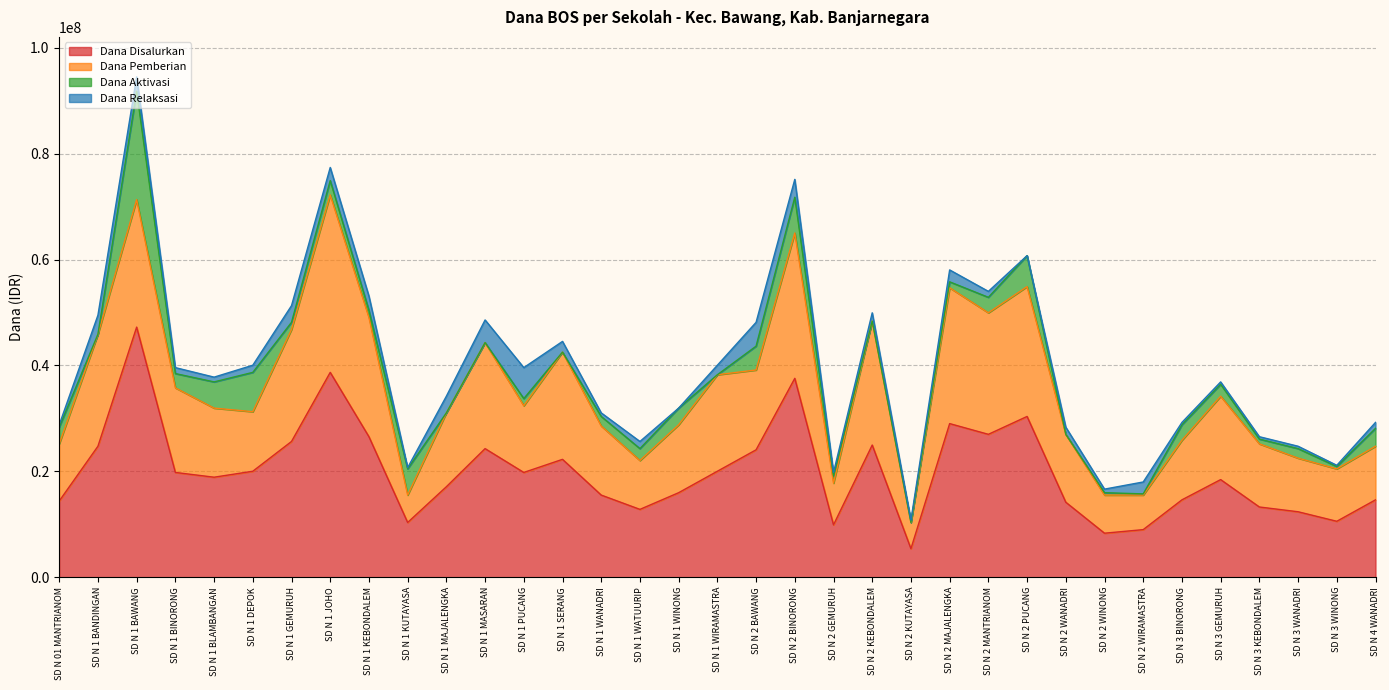

Reading right to left, list all the values displayed in this chart.

Dana Disalurkan: SD N 4 WANADRI=14625000	SD N 3 WINONG=10575000	SD N 3 WANADRI=12375000	SD N 3 KEBONDALEM=13275000	SD N 3 GEMURUH=18450000	SD N 3 BINORONG=14625000	SD N 2 WIRAMASTRA=9000000	SD N 2 WINONG=8325000	SD N 2 WANADRI=14175000	SD N 2 PUCANG=30375000	SD N 2 MANTRIANOM=27000000	SD N 2 MAJALENGKA=29025000	SD N 2 KUTAYASA=5400000	SD N 2 KEBONDALEM=24975000	SD N 2 GEMURUH=9900000	SD N 2 BINORONG=37575000	SD N 2 BAWANG=24075000	SD N 1 WIRAMASTRA=20025000	SD N 1 WINONG=15975000	SD N 1 WATUURIP=12825000	SD N 1 WANADRI=15525000	SD N 1 SERANG=22275000	SD N 1 PUCANG=19800000	SD N 1 MASARAN=24300000	SD N 1 MAJALENGKA=17100000	SD N 1 KUTAYASA=10350000	SD N 1 KEBONDALEM=26550000	SD N 1 JOHO=38700000	SD N 1 GEMURUH=25650000	SD N 1 DEPOK=20025000	SD N 1 BLAMBANGAN=18900000	SD N 1 BINORONG=19800000	SD N 1 BAWANG=47250000	SD N 1 BANDINGAN=24750000	SD N 01 MANTRIANOM=14400000
Dana Pemberian: SD N 4 WANADRI=10125000	SD N 3 WINONG=9900000	SD N 3 WANADRI=10125000	SD N 3 KEBONDALEM=11925000	SD N 3 GEMURUH=15750000	SD N 3 BINORONG=11250000	SD N 2 WIRAMASTRA=6525000	SD N 2 WINONG=7200000	SD N 2 WANADRI=12825000	SD N 2 PUCANG=24525000	SD N 2 MANTRIANOM=22950000	SD N 2 MAJALENGKA=25650000	SD N 2 KUTAYASA=4950000	SD N 2 KEBONDALEM=23400000	SD N 2 GEMURUH=7875000	SD N 2 BINORONG=27450000	SD N 2 BAWANG=15075000	SD N 1 WIRAMASTRA=18225000	SD N 1 WINONG=12825000	SD N 1 WATUURIP=9225000	SD N 1 WANADRI=13050000	SD N 1 SERANG=20250000	SD N 1 PUCANG=12600000	SD N 1 MASARAN=20025000	SD N 1 MAJALENGKA=13950000	SD N 1 KUTAYASA=5175000	SD N 1 KEBONDALEM=22500000	SD N 1 JOHO=33525000	SD N 1 GEMURUH=21150000	SD N 1 DEPOK=11250000	SD N 1 BLAMBANGAN=13050000	SD N 1 BINORONG=15975000	SD N 1 BAWANG=24075000	SD N 1 BANDINGAN=21150000	SD N 01 MANTRIANOM=10800000
Dana Aktivasi: SD N 4 WANADRI=3375000	SD N 3 WINONG=450000	SD N 3 WANADRI=1800000	SD N 3 KEBONDALEM=900000	SD N 3 GEMURUH=2250000	SD N 3 BINORONG=2925000	SD N 2 WIRAMASTRA=225000	SD N 2 WINONG=450000	SD N 2 WANADRI=0	SD N 2 PUCANG=5850000	SD N 2 MANTRIANOM=2925000	SD N 2 MAJALENGKA=1125000	SD N 2 KUTAYASA=0	SD N 2 KEBONDALEM=0	SD N 2 GEMURUH=1350000	SD N 2 BINORONG=6750000	SD N 2 BAWANG=4500000	SD N 1 WIRAMASTRA=0	SD N 1 WINONG=3150000	SD N 1 WATUURIP=2250000	SD N 1 WANADRI=1800000	SD N 1 SERANG=0	SD N 1 PUCANG=1350000	SD N 1 MASARAN=0	SD N 1 MAJALENGKA=0	SD N 1 KUTAYASA=4950000	SD N 1 KEBONDALEM=1350000	SD N 1 JOHO=2700000	SD N 1 GEMURUH=1350000	SD N 1 DEPOK=7425000	SD N 1 BLAMBANGAN=4950000	SD N 1 BINORONG=2700000	SD N 1 BAWANG=20475000	SD N 1 BANDINGAN=0	SD N 01 MANTRIANOM=3150000
Dana Relaksasi: SD N 4 WANADRI=1125000	SD N 3 WINONG=225000	SD N 3 WANADRI=450000	SD N 3 KEBONDALEM=450000	SD N 3 GEMURUH=450000	SD N 3 BINORONG=450000	SD N 2 WIRAMASTRA=2250000	SD N 2 WINONG=675000	SD N 2 WANADRI=1350000	SD N 2 PUCANG=0	SD N 2 MANTRIANOM=1125000	SD N 2 MAJALENGKA=2250000	SD N 2 KUTAYASA=450000	SD N 2 KEBONDALEM=1575000	SD N 2 GEMURUH=675000	SD N 2 BINORONG=3375000	SD N 2 BAWANG=4500000	SD N 1 WIRAMASTRA=1800000	SD N 1 WINONG=0	SD N 1 WATUURIP=1350000	SD N 1 WANADRI=675000	SD N 1 SERANG=2025000	SD N 1 PUCANG=5850000	SD N 1 MASARAN=4275000	SD N 1 MAJALENGKA=3150000	SD N 1 KUTAYASA=225000	SD N 1 KEBONDALEM=2700000	SD N 1 JOHO=2475000	SD N 1 GEMURUH=3150000	SD N 1 DEPOK=1350000	SD N 1 BLAMBANGAN=900000	SD N 1 BINORONG=1125000	SD N 1 BAWANG=2700000	SD N 1 BANDINGAN=3600000	SD N 01 MANTRIANOM=450000